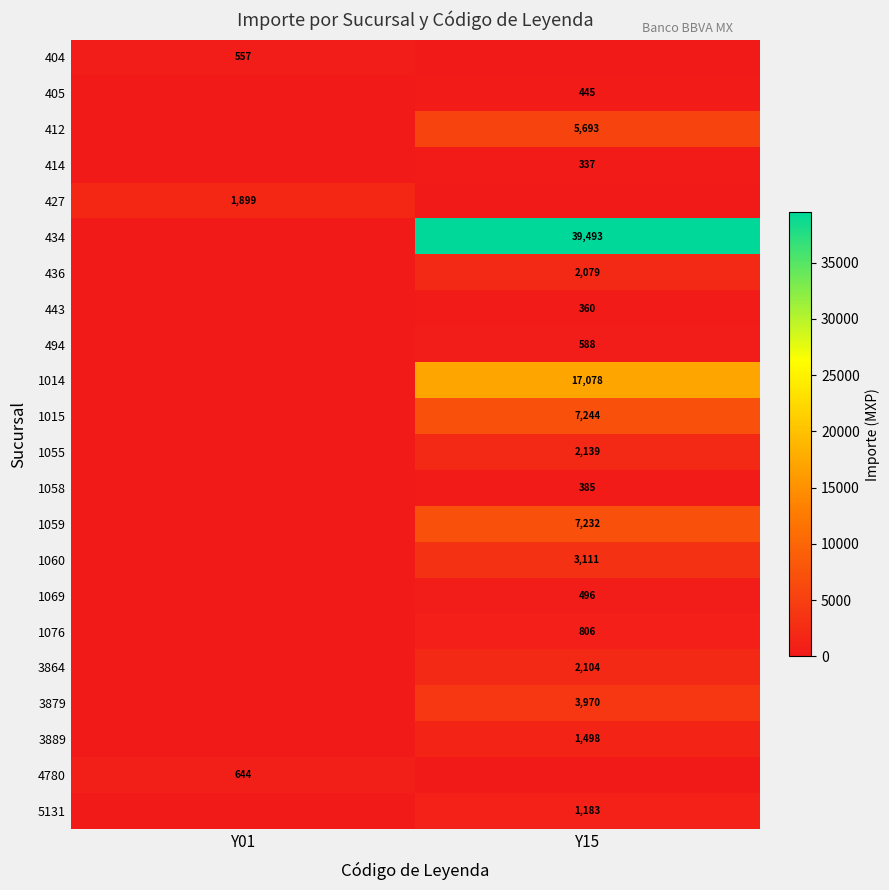

The 3864 series shows 2104 at Y15. True or false?

True